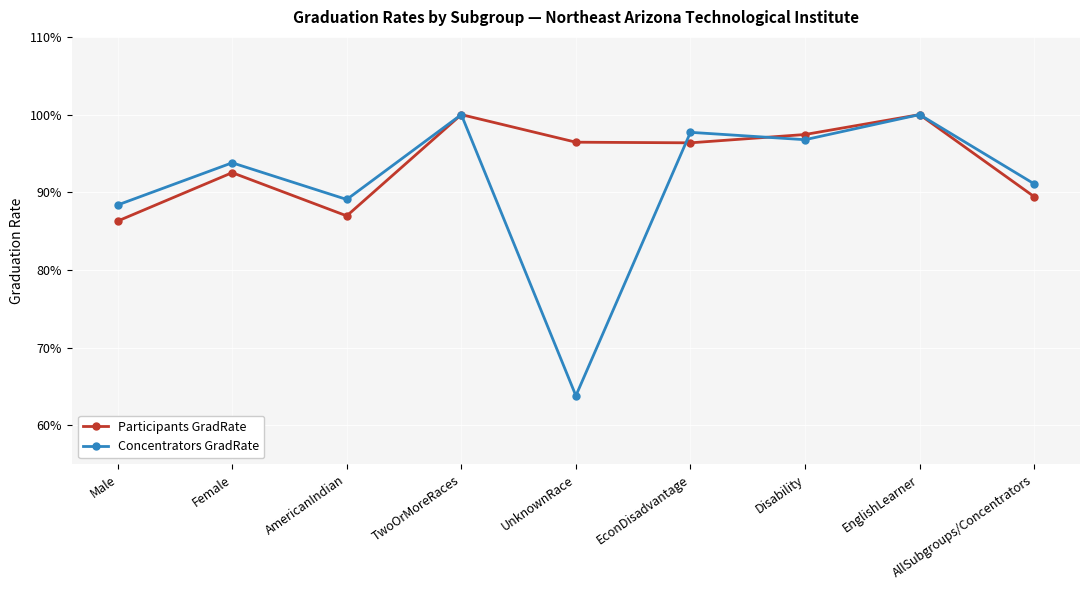

At which label does Participants GradRate reach its peak?

TwoOrMoreRaces